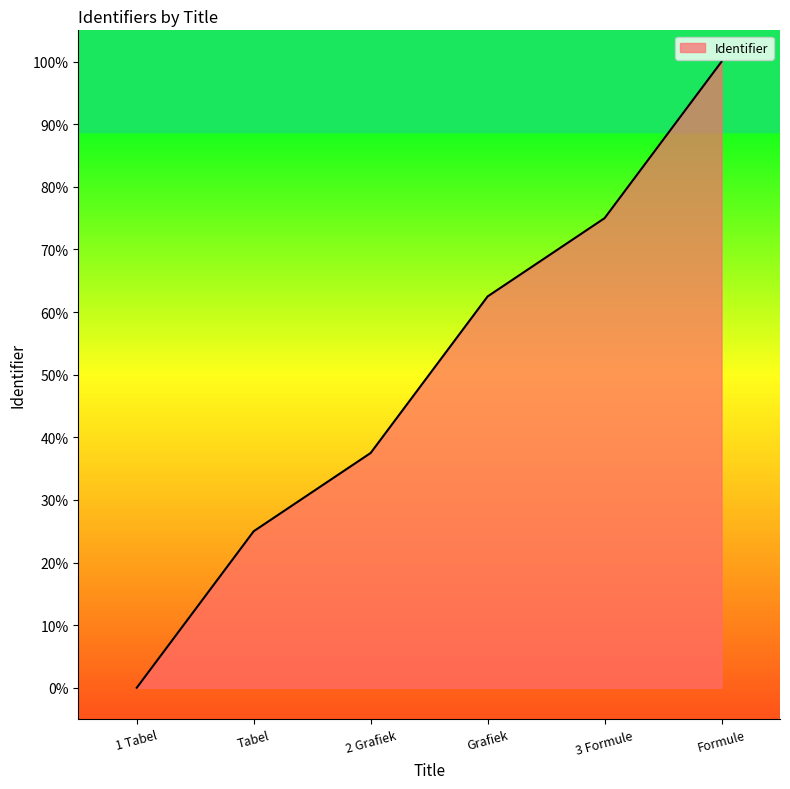

At which category does the chart reach its minimum across all series?

1 Tabel